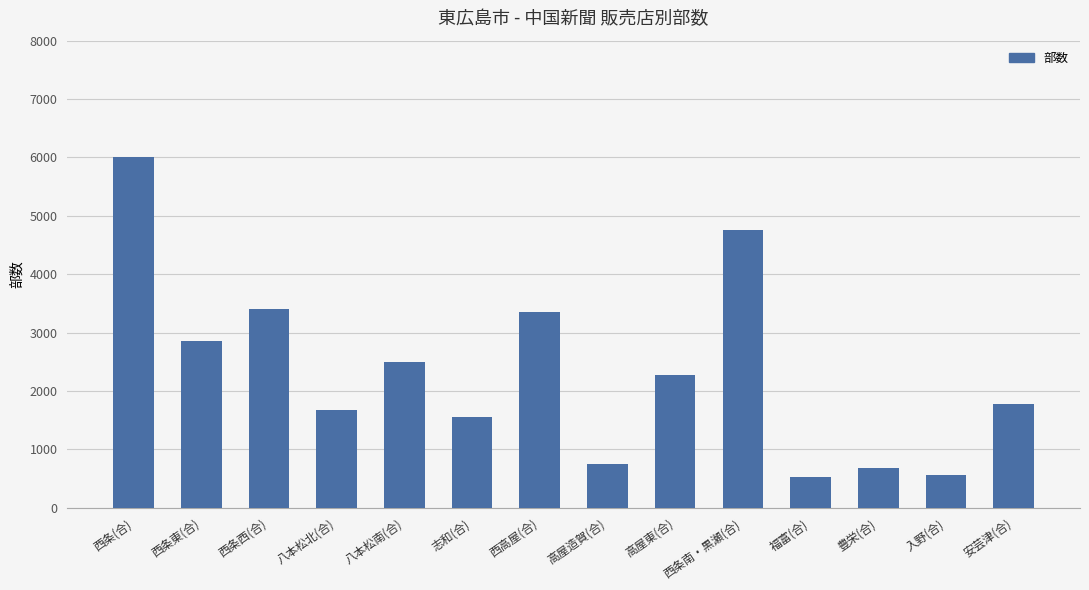

Are the bars horizontal?

No